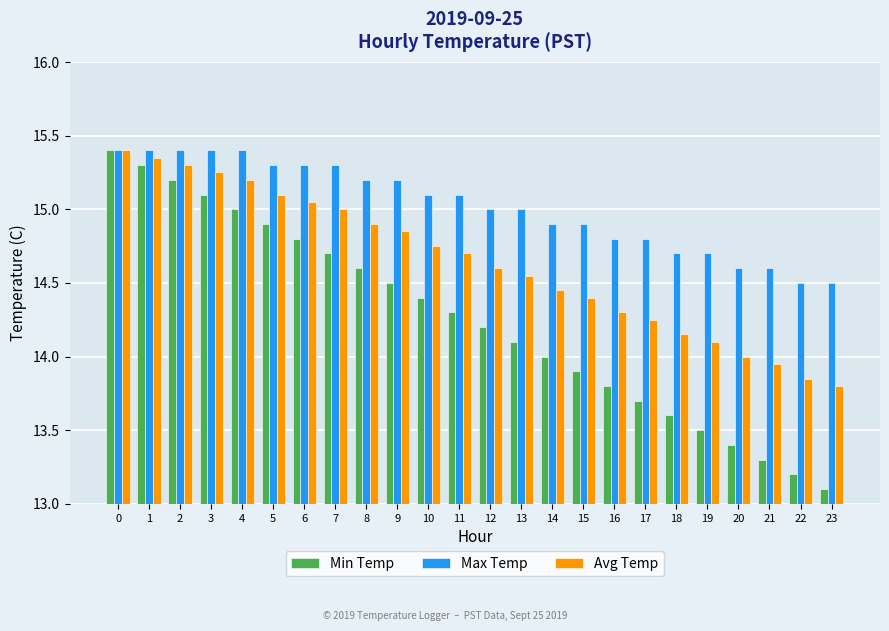

What is the difference between the maximum and second lowest values in the Min Temp series?

2.2